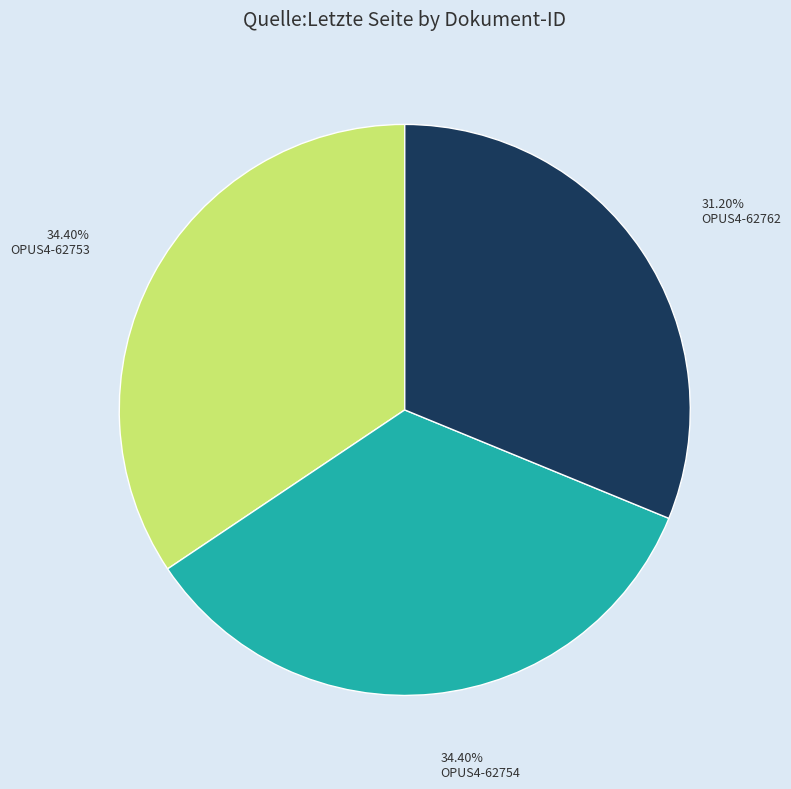

Is there any slice that represents more than half of the pie?

No